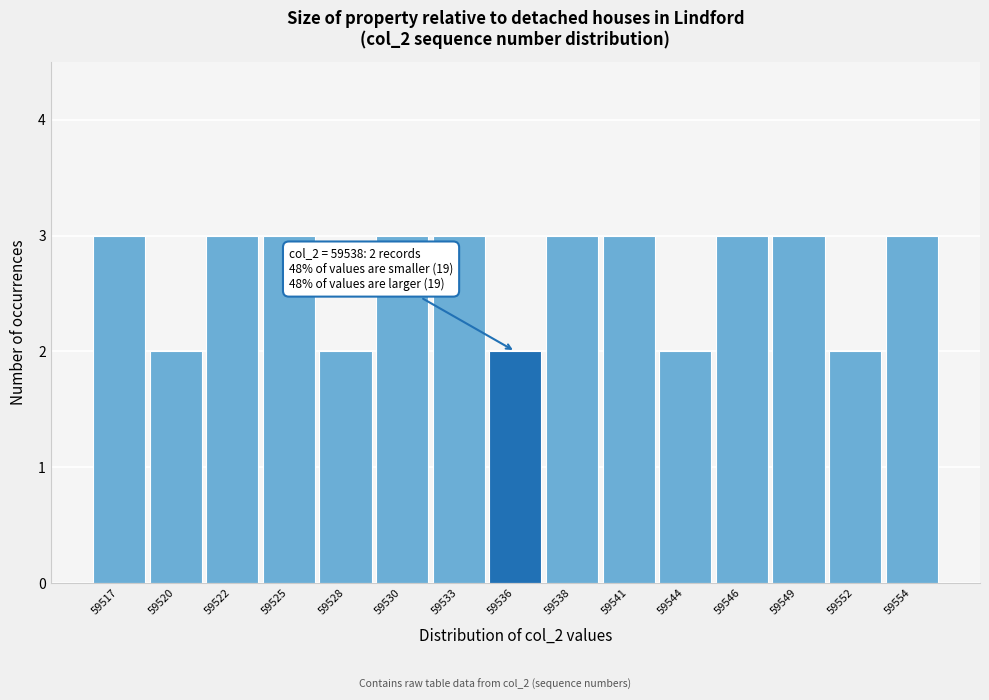

Reading left to right, transcribe all the data shown in this chart.

59517=3	59520=2	59522=3	59525=3	59528=2	59530=3	59533=3	59536=2	59538=3	59541=3	59544=2	59546=3	59549=3	59552=2	59554=3